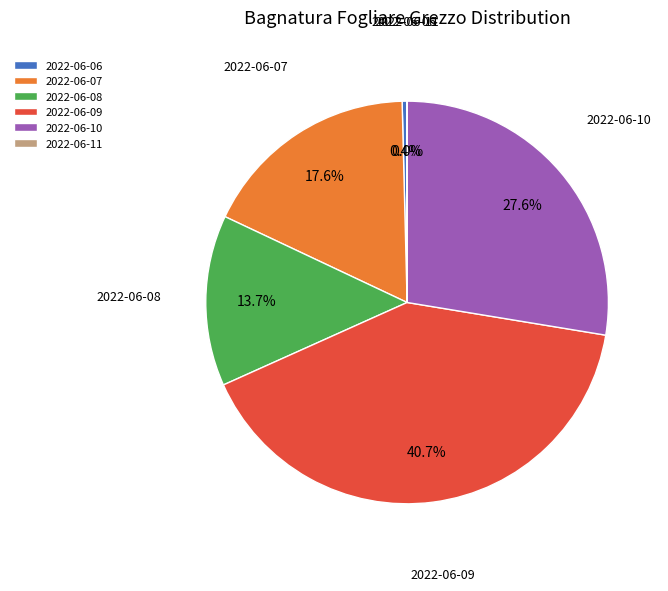

Is it true that 2022-06-09 is 50% of the pie?

False